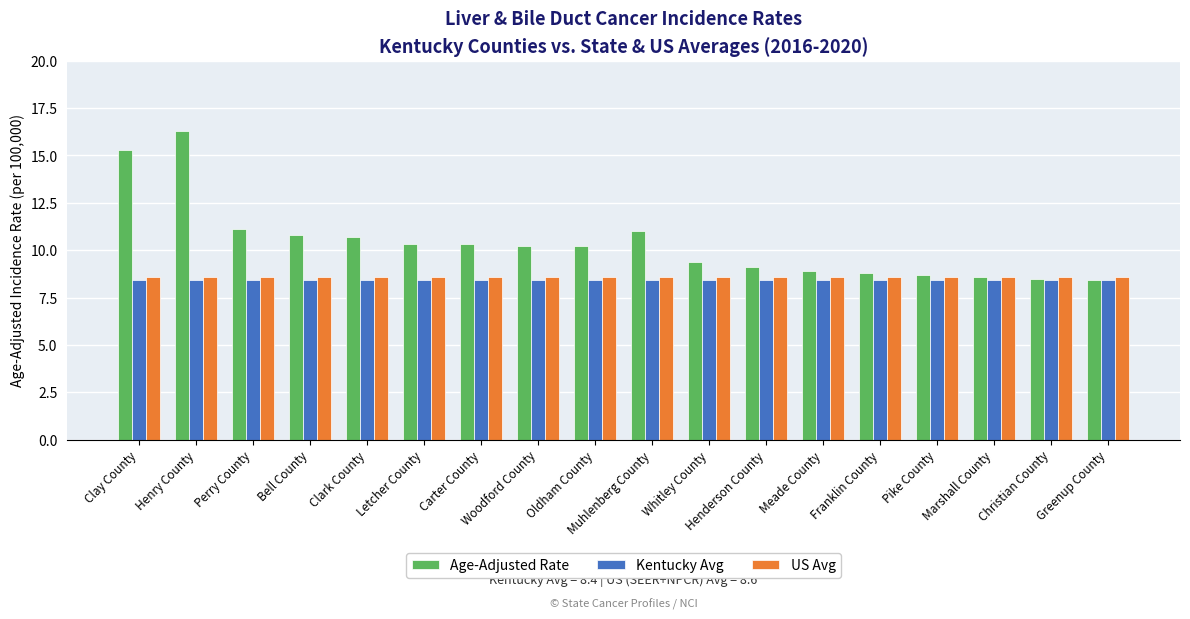

Reading right to left, what are all the values shown in this chart?

Age-Adjusted Rate: 8.4	8.5	8.6	8.7	8.8	8.9	9.1	9.4	11.0	10.2	10.2	10.3	10.3	10.7	10.8	11.1	16.3	15.3
Kentucky Avg: 8.4	8.4	8.4	8.4	8.4	8.4	8.4	8.4	8.4	8.4	8.4	8.4	8.4	8.4	8.4	8.4	8.4	8.4
US Avg: 8.6	8.6	8.6	8.6	8.6	8.6	8.6	8.6	8.6	8.6	8.6	8.6	8.6	8.6	8.6	8.6	8.6	8.6